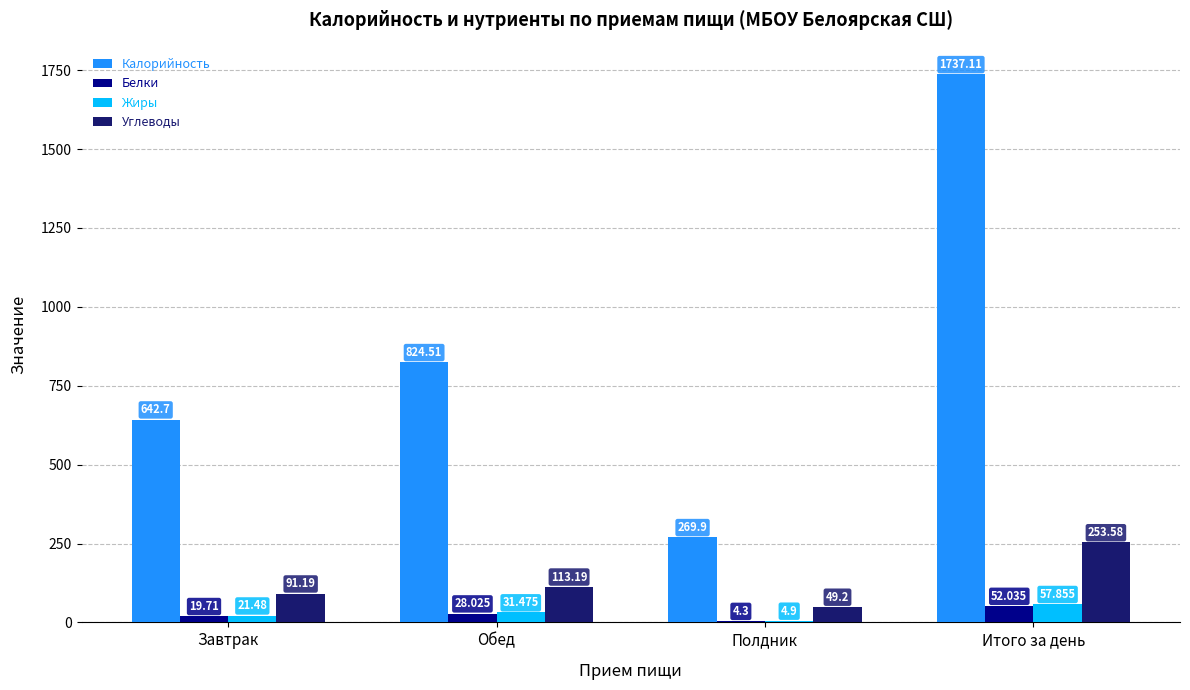

Between Обед and Полдник, which series saw the biggest shift?

Калорийность